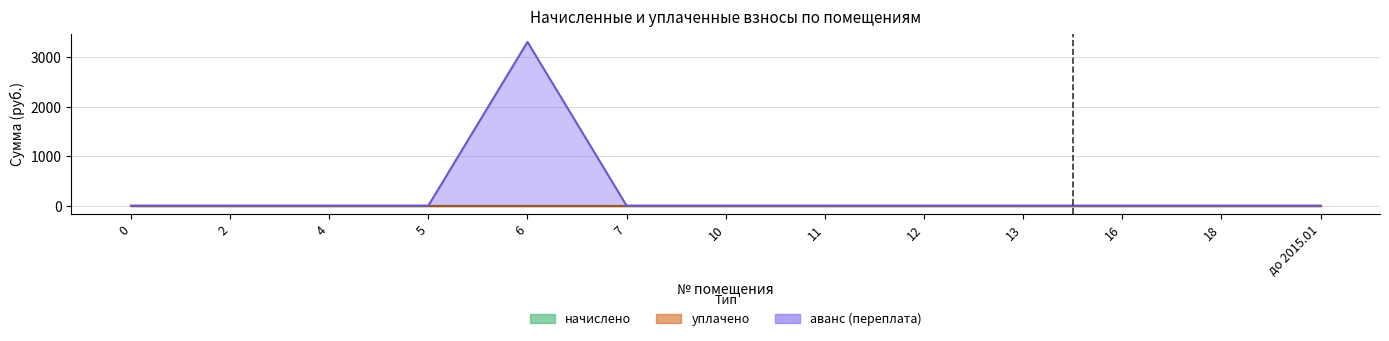

Is the value of уплачено at 0 greater than the value of начислено at 5?

No